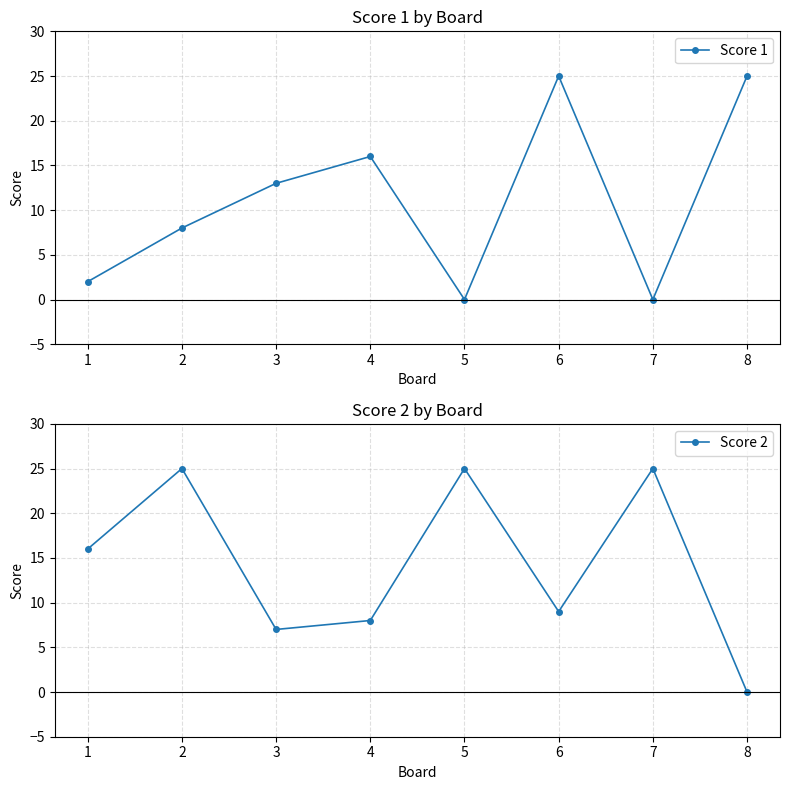

What is the greatest value displayed?

25